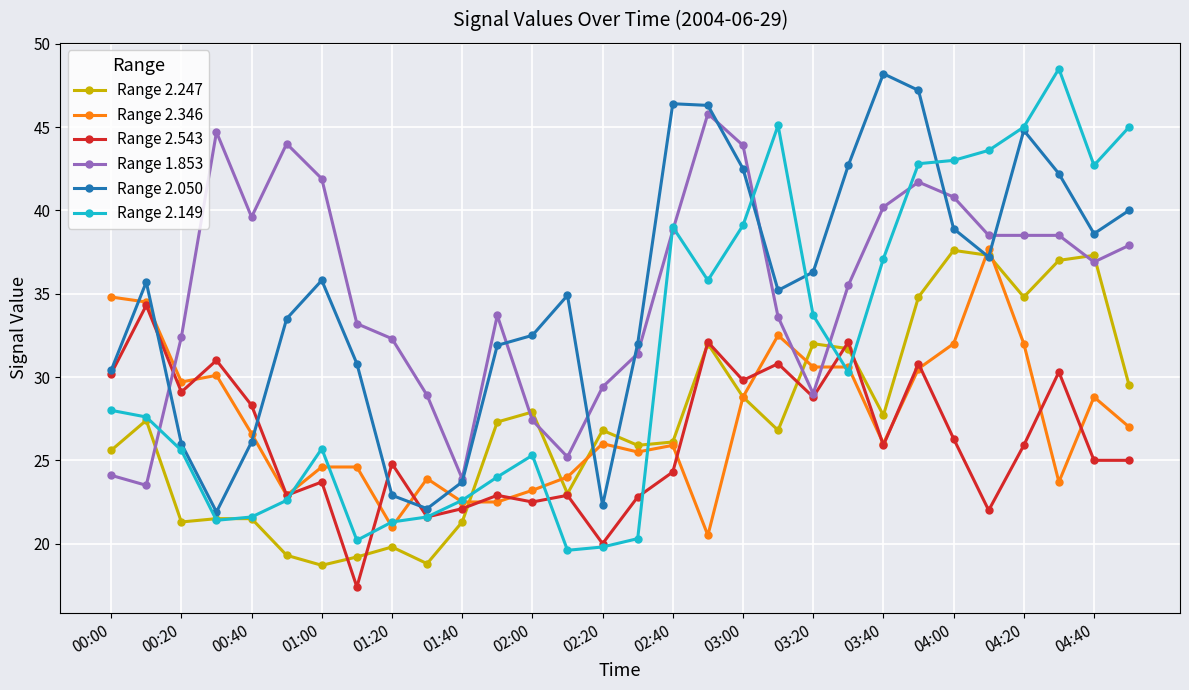

What is the minimum value for Range 2.543?

17.4